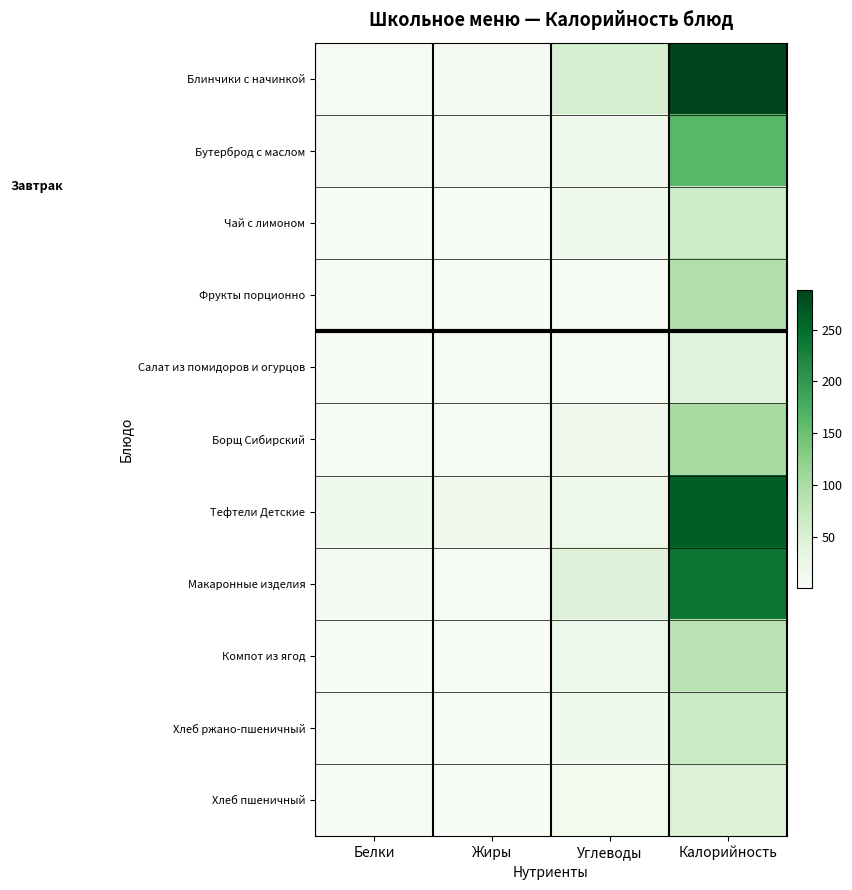

Between Белки and Углеводы, which is larger?

Углеводы